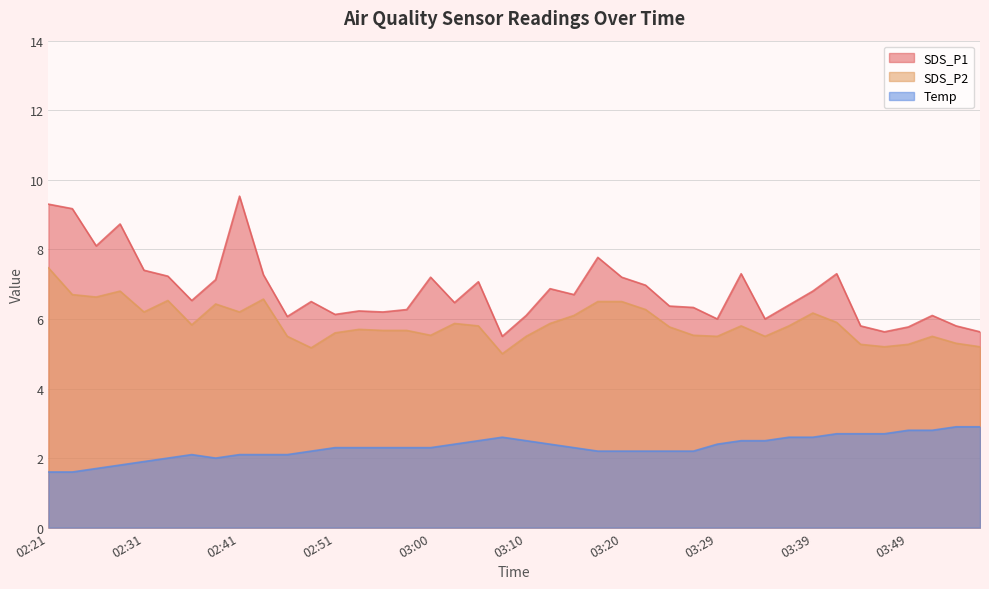

What is the total value across all series at 03:10?

14.1